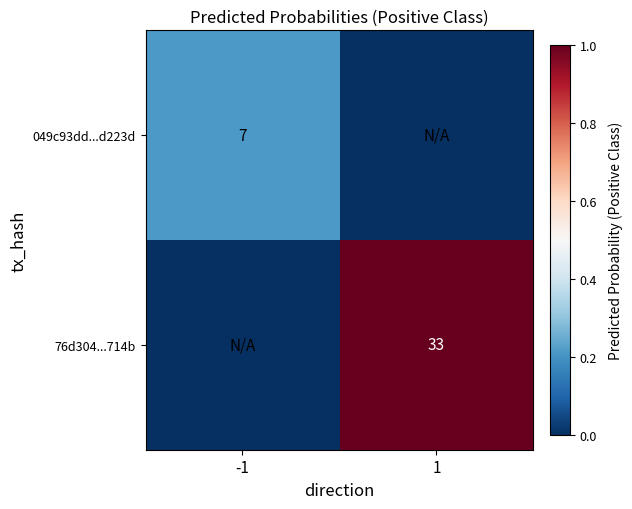

The value of 76d304...714b at 1 is 52. True or false?

False